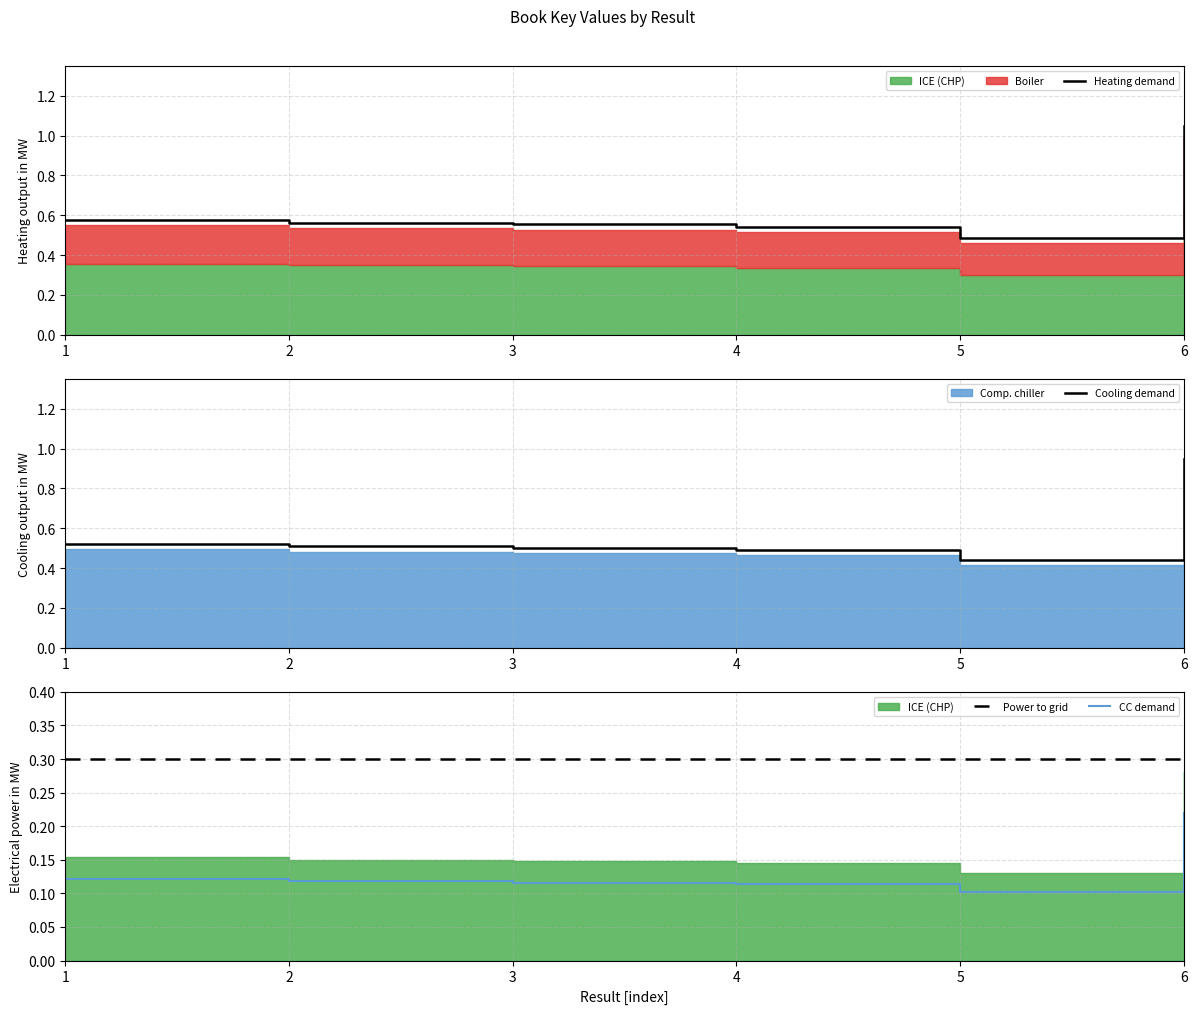

At which category does the chart reach its peak across all series?

6